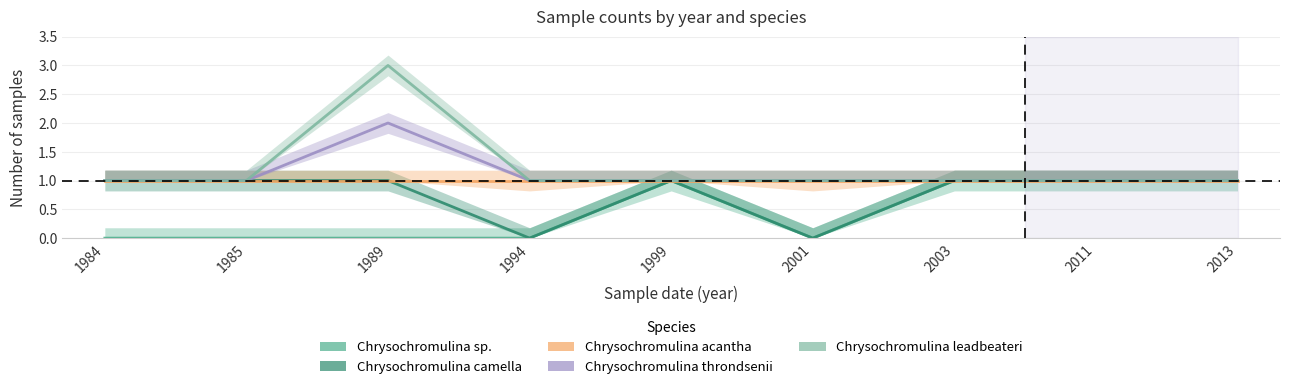

At which category is the sum across all series the highest?

1989